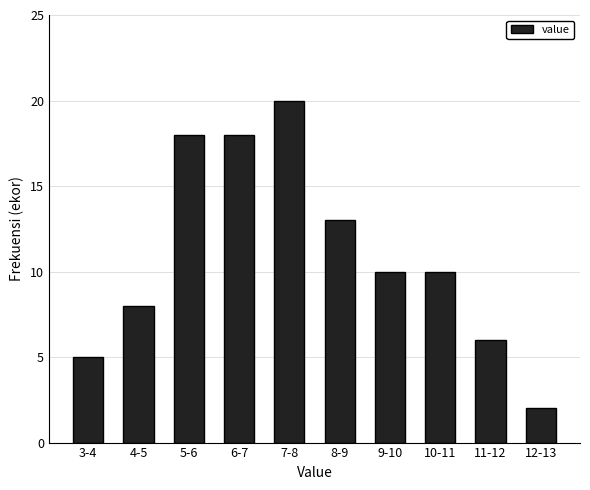

Reading left to right, transcribe all the data shown in this chart.

5	8	18	18	20	13	10	10	6	2